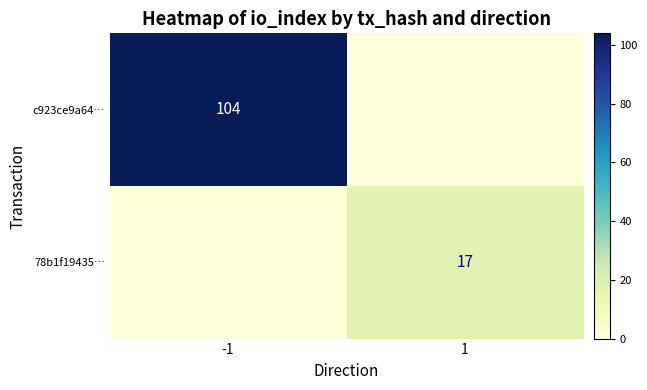

At how many categories does at least one series exceed 44?

1